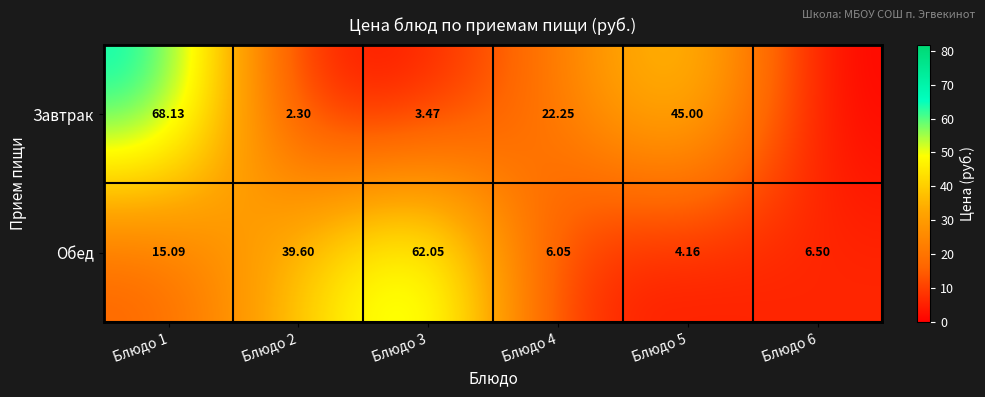

Which series changed the most between Блюдо 1 and Блюдо 4?

Завтрак